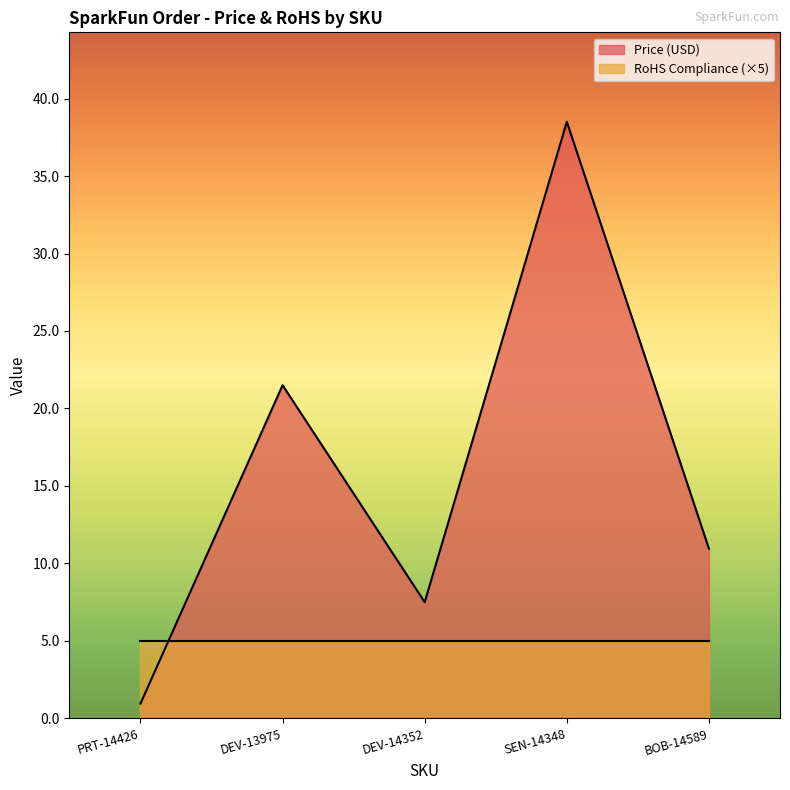

Where does the data first go above 10?

DEV-13975